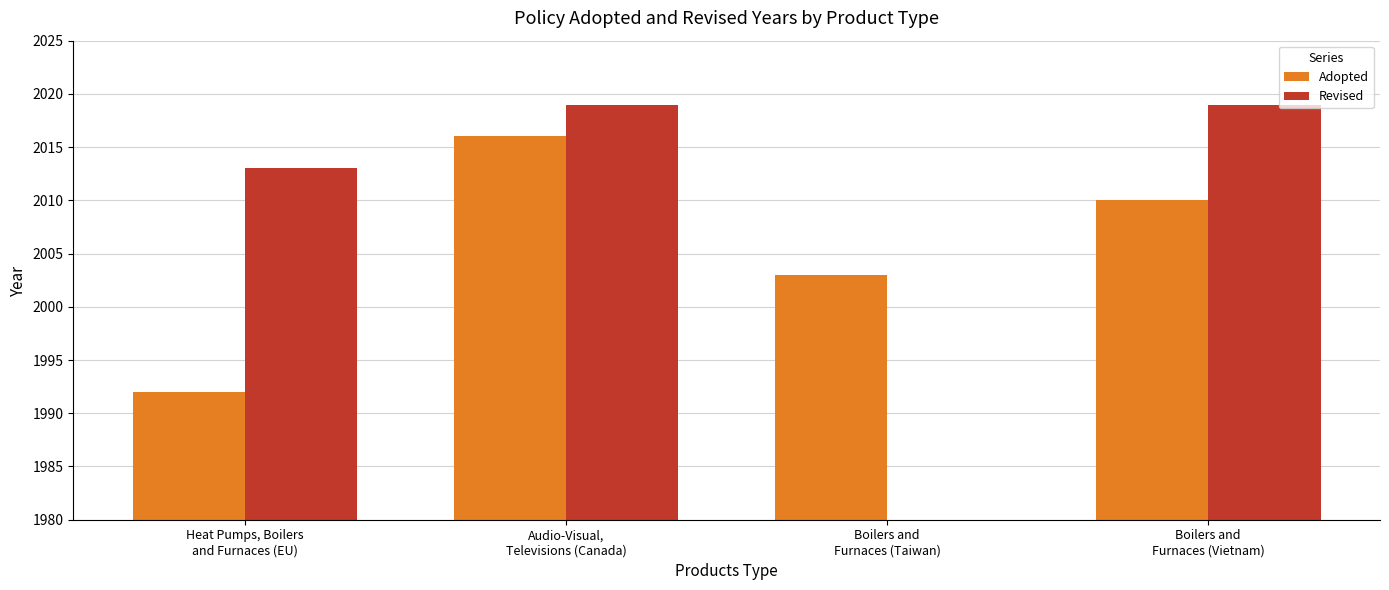

Is the value of Revised at Audio-Visual,
Televisions (Canada) greater than the value of Adopted at Audio-Visual,
Televisions (Canada)?

Yes